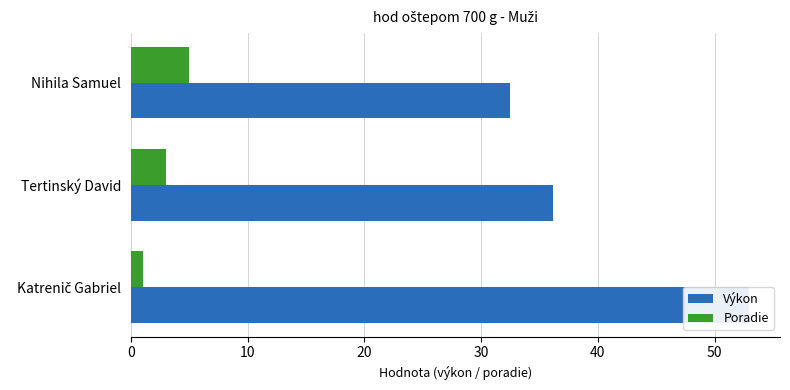

What is the difference between the highest and lowest values at Nihila Samuel?

27.5